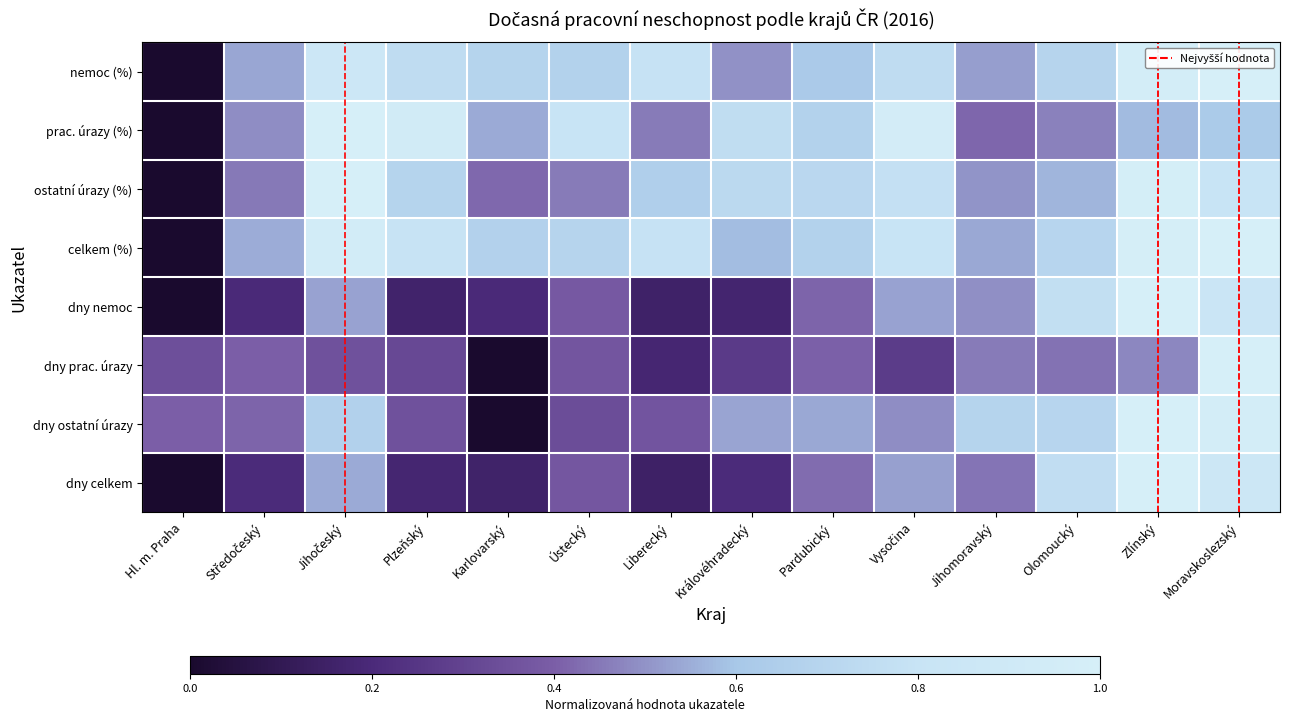

Reading left to right, transcribe all the data shown in this chart.

nemoc (%): Hl. m. Praha=0.0	Středočeský=0.5	Jihočeský=0.9	Plzeňský=0.7	Karlovarský=0.7	Ústecký=0.7	Liberecký=0.8	Královéhradecký=0.5	Pardubický=0.6	Vysočina=0.7	Jihomoravský=0.5	Olomoucký=0.7	Zlínský=1.0	Moravskoslezský=1.0
prac. úrazy (%): Hl. m. Praha=0.0	Středočeský=0.5	Jihočeský=1.0	Plzeňský=0.9	Karlovarský=0.5	Ústecký=0.8	Liberecký=0.5	Královéhradecký=0.8	Pardubický=0.7	Vysočina=1.0	Jihomoravský=0.4	Olomoucký=0.5	Zlínský=0.6	Moravskoslezský=0.6
ostatní úrazy (%): Hl. m. Praha=0.0	Středočeský=0.5	Jihočeský=1.0	Plzeňský=0.7	Karlovarský=0.4	Ústecký=0.5	Liberecký=0.7	Královéhradecký=0.7	Pardubický=0.7	Vysočina=0.8	Jihomoravský=0.5	Olomoucký=0.6	Zlínský=1.0	Moravskoslezský=0.8
celkem (%): Hl. m. Praha=0.0	Středočeský=0.6	Jihočeský=0.9	Plzeňský=0.8	Karlovarský=0.7	Ústecký=0.7	Liberecký=0.8	Královéhradecký=0.6	Pardubický=0.7	Vysočina=0.8	Jihomoravský=0.5	Olomoucký=0.7	Zlínský=1.0	Moravskoslezský=1.0
dny nemoc: Hl. m. Praha=0.0	Středočeský=0.2	Jihočeský=0.5	Plzeňský=0.2	Karlovarský=0.2	Ústecký=0.4	Liberecký=0.2	Královéhradecký=0.2	Pardubický=0.4	Vysočina=0.5	Jihomoravský=0.5	Olomoucký=0.8	Zlínský=1.0	Moravskoslezský=0.8
dny prac. úrazy: Hl. m. Praha=0.3	Středočeský=0.4	Jihočeský=0.4	Plzeňský=0.3	Karlovarský=0.0	Ústecký=0.4	Liberecký=0.2	Královéhradecký=0.3	Pardubický=0.4	Vysočina=0.3	Jihomoravský=0.5	Olomoucký=0.4	Zlínský=0.5	Moravskoslezský=1.0
dny ostatní úrazy: Hl. m. Praha=0.4	Středočeský=0.4	Jihočeský=0.7	Plzeňský=0.4	Karlovarský=0.0	Ústecký=0.3	Liberecký=0.4	Královéhradecký=0.5	Pardubický=0.5	Vysočina=0.5	Jihomoravský=0.7	Olomoucký=0.7	Zlínský=1.0	Moravskoslezský=1.0
dny celkem: Hl. m. Praha=0.0	Středočeský=0.2	Jihočeský=0.5	Plzeňský=0.2	Karlovarský=0.2	Ústecký=0.4	Liberecký=0.2	Královéhradecký=0.2	Pardubický=0.4	Vysočina=0.5	Jihomoravský=0.4	Olomoucký=0.8	Zlínský=1.0	Moravskoslezský=0.9